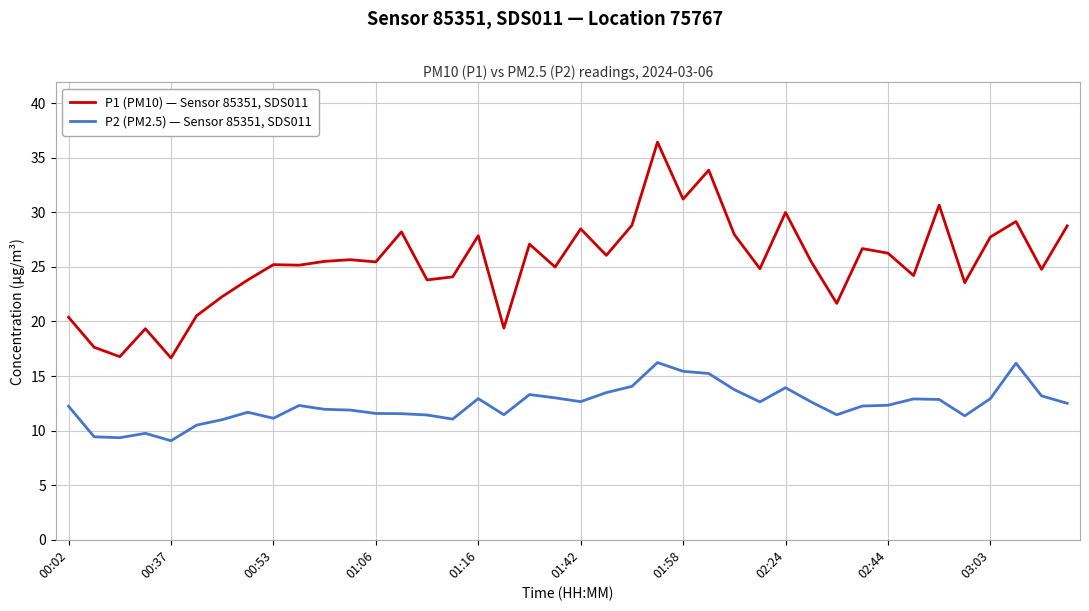

Which series has the widest spread of values?

P1 (PM10) — Sensor 85351, SDS011